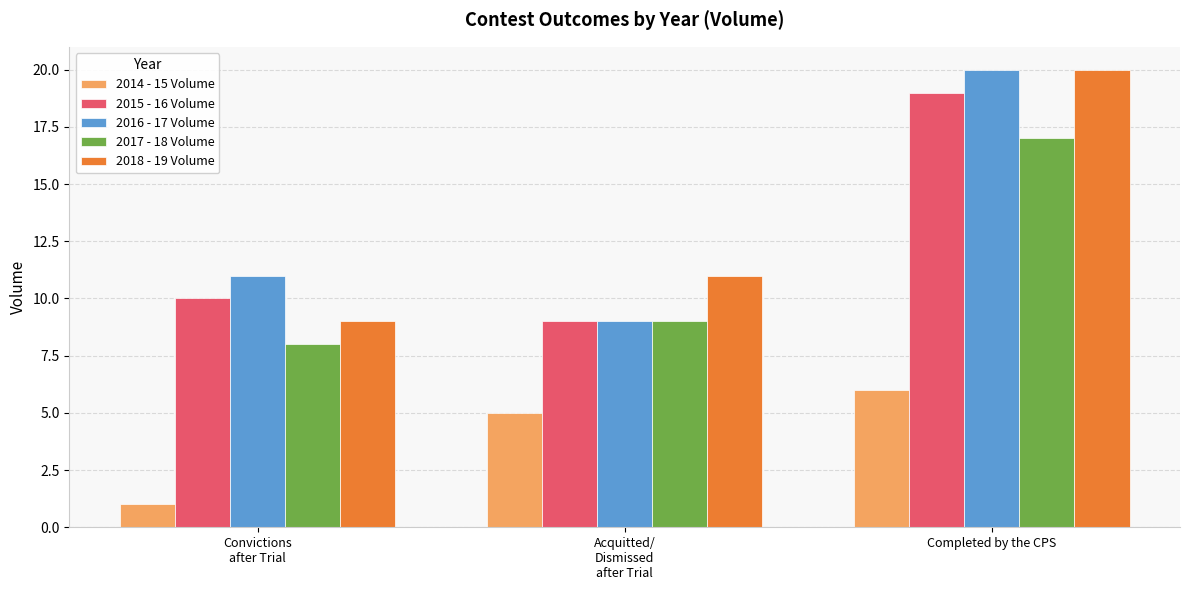

What is the difference between the maximum and minimum values in the 2016 - 17 Volume series?

11